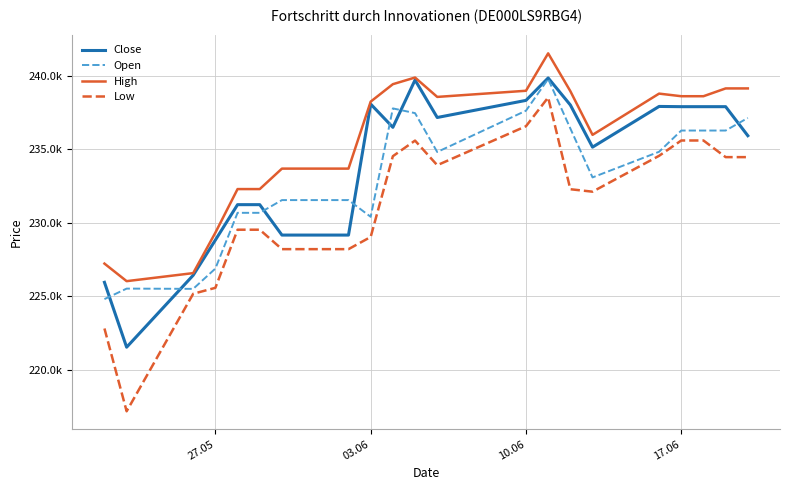

True or false: Low and Open intersect in this chart.

False